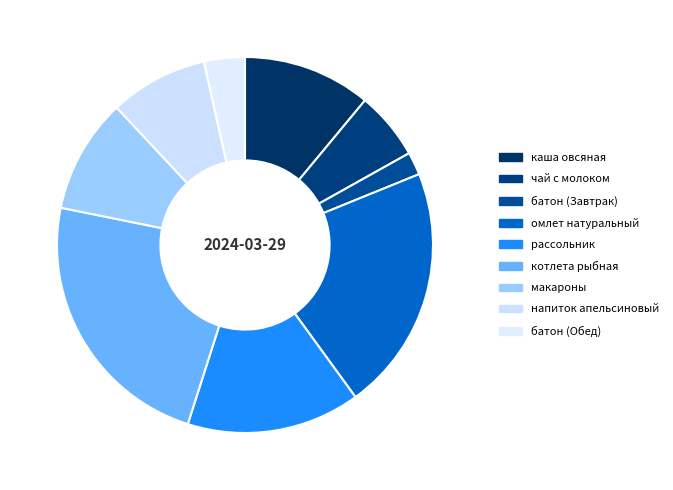

Does any single category account for the majority?

No